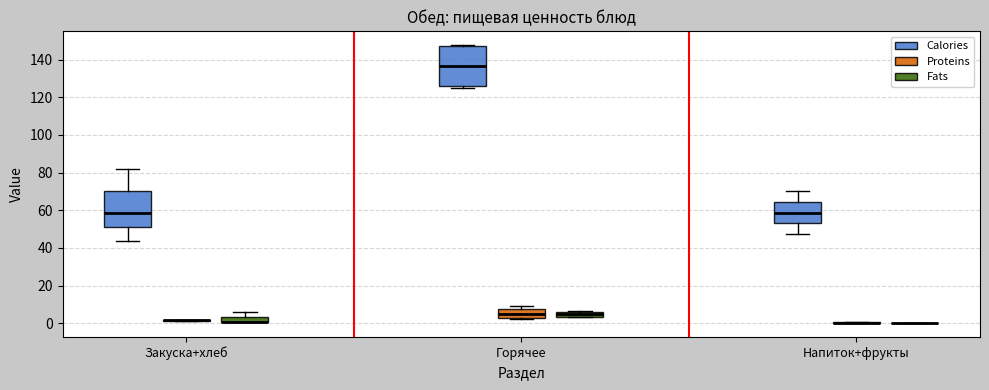

Comparing the boxes themselves (not the whiskers), which one is the tallest?

Горячее (Calories)